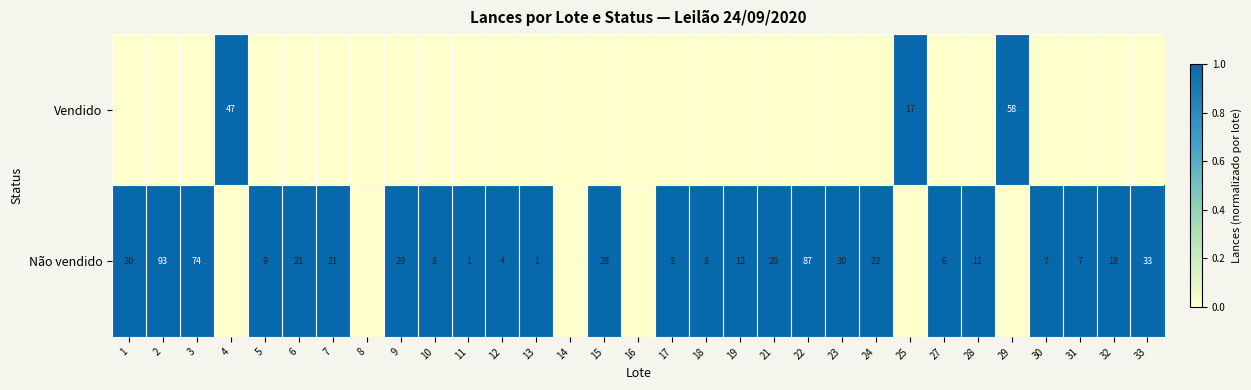

The Vendido series shows 15 at 4. True or false?

False